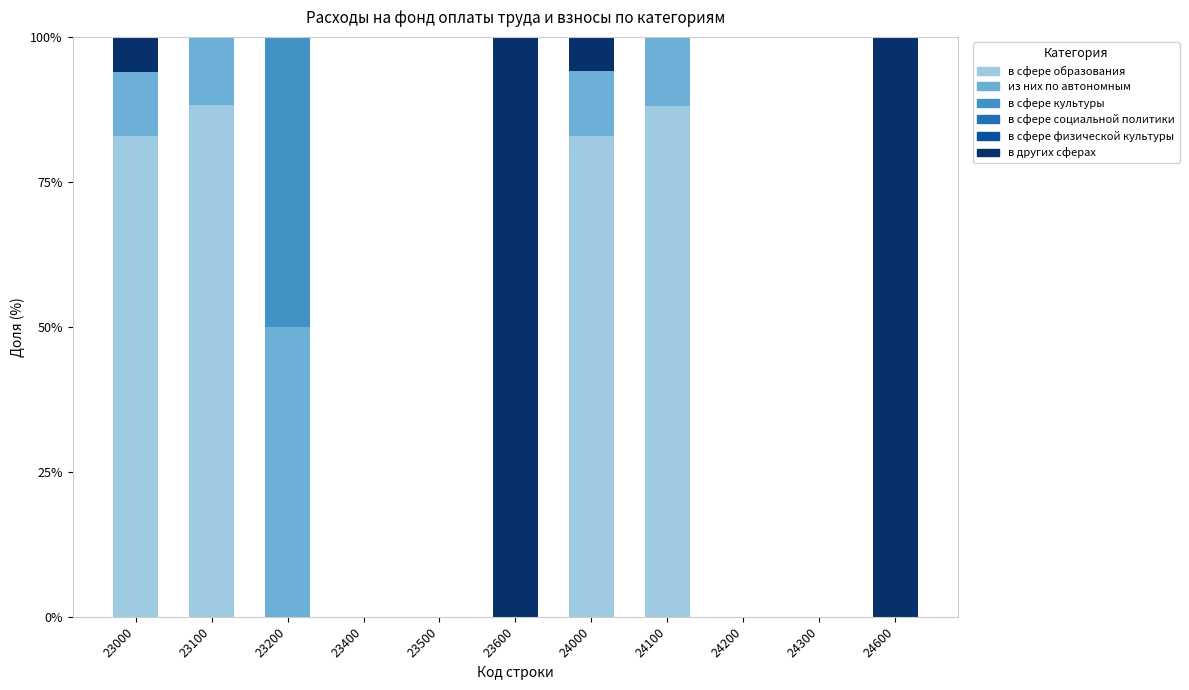

What is the highest value of the в сфере образования series?

88.3